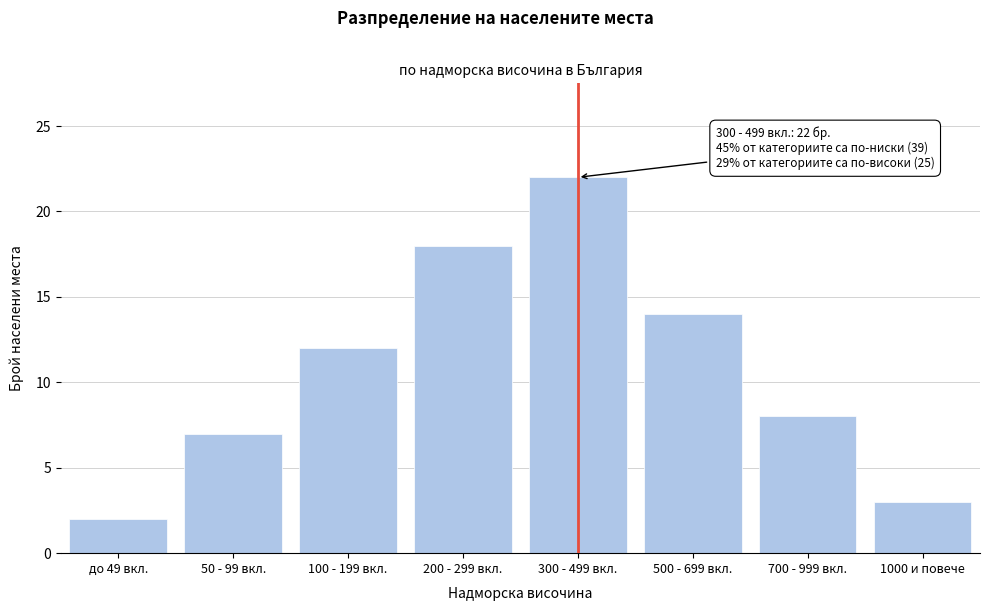

Reading left to right, extract all data points from this chart.

2	7	12	18	22	14	8	3